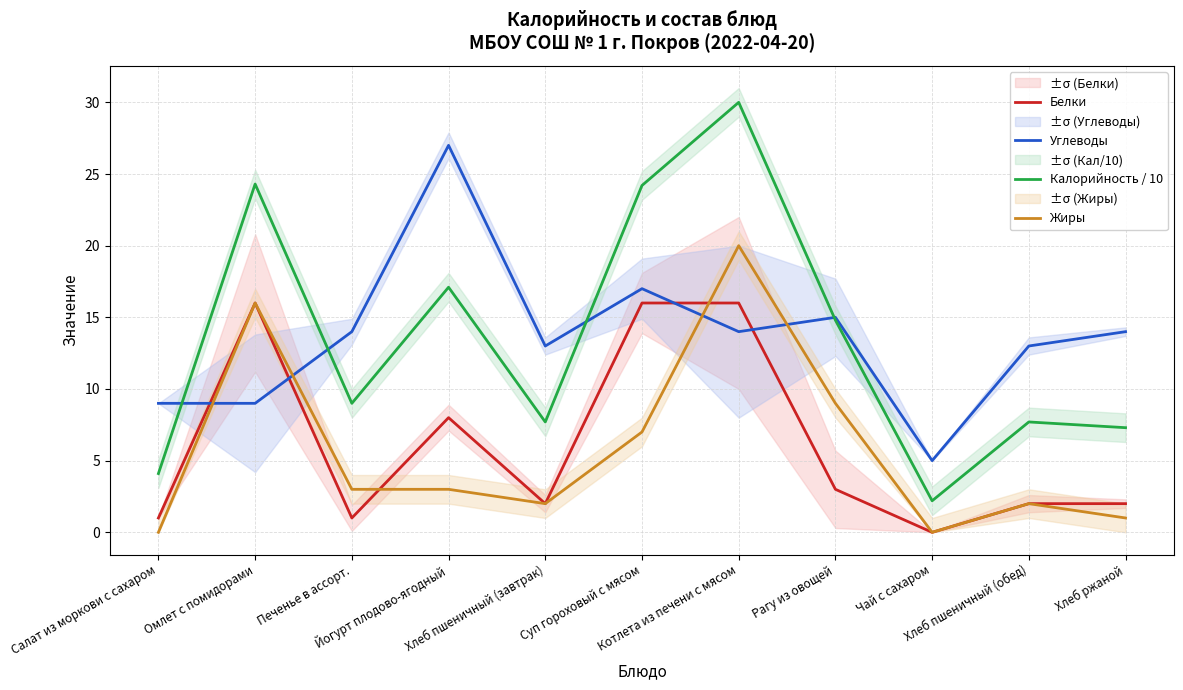

At Рагу из овощей, list the series in order from smallest to largest.

Белки, Жиры, Калорийность / 10, Углеводы